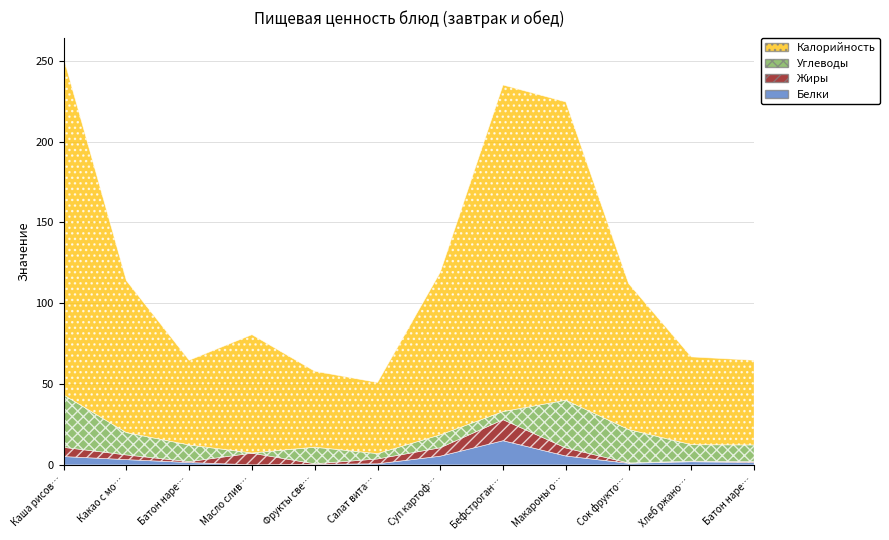

At which label does Жиры first exceed 3?

Каша рисовая вязкая